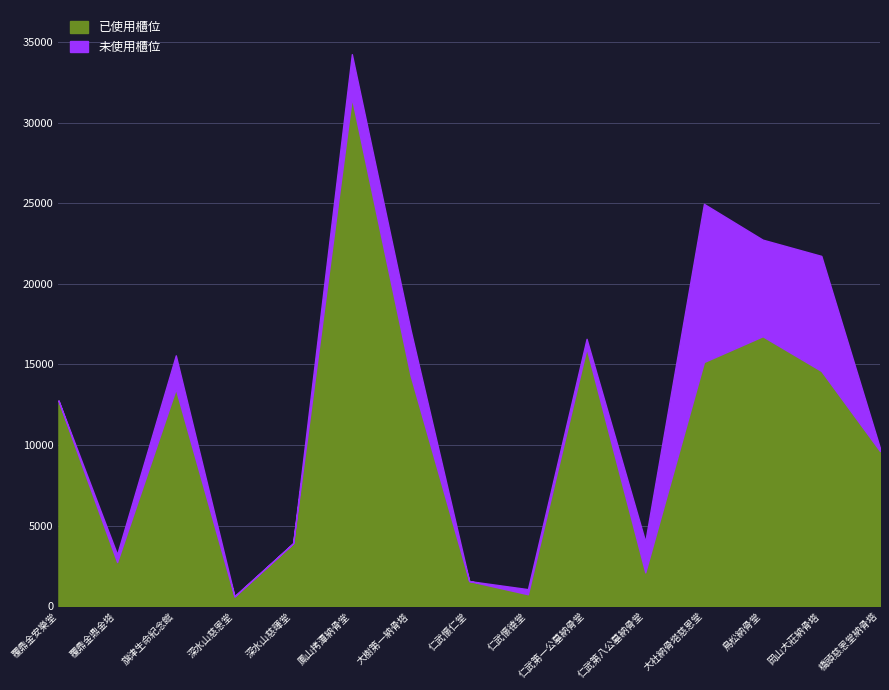

Which series has the largest total across all categories?

已使用櫃位